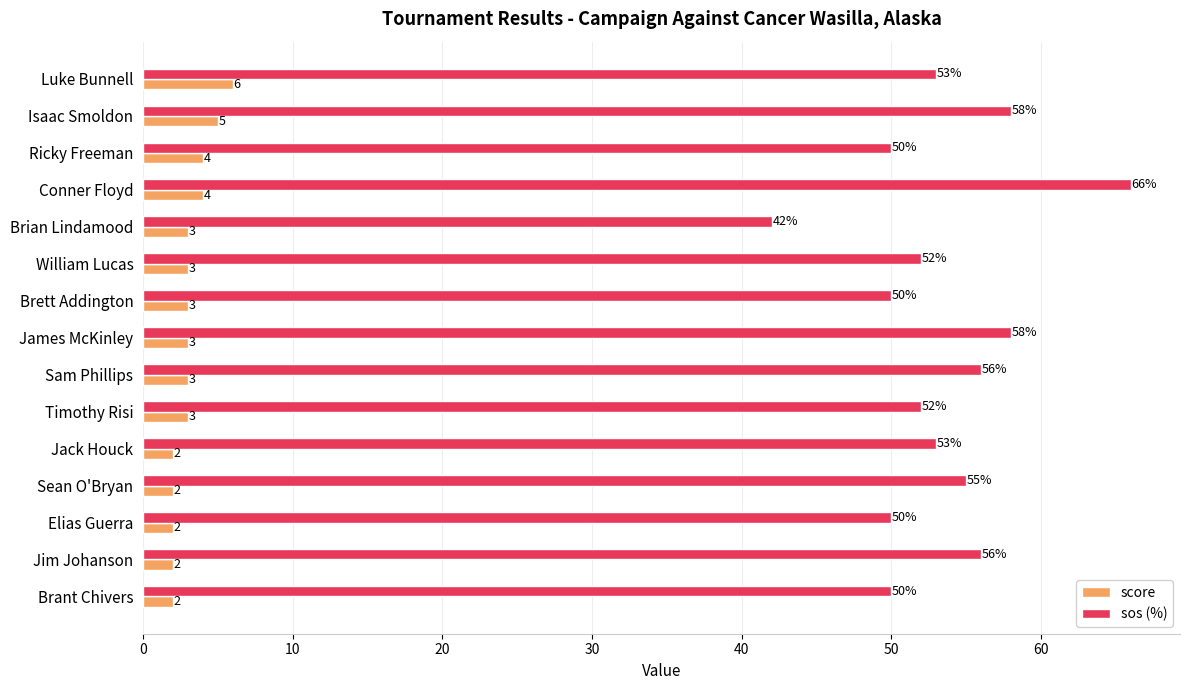

What is the average value of the sos (%) series?

53.4